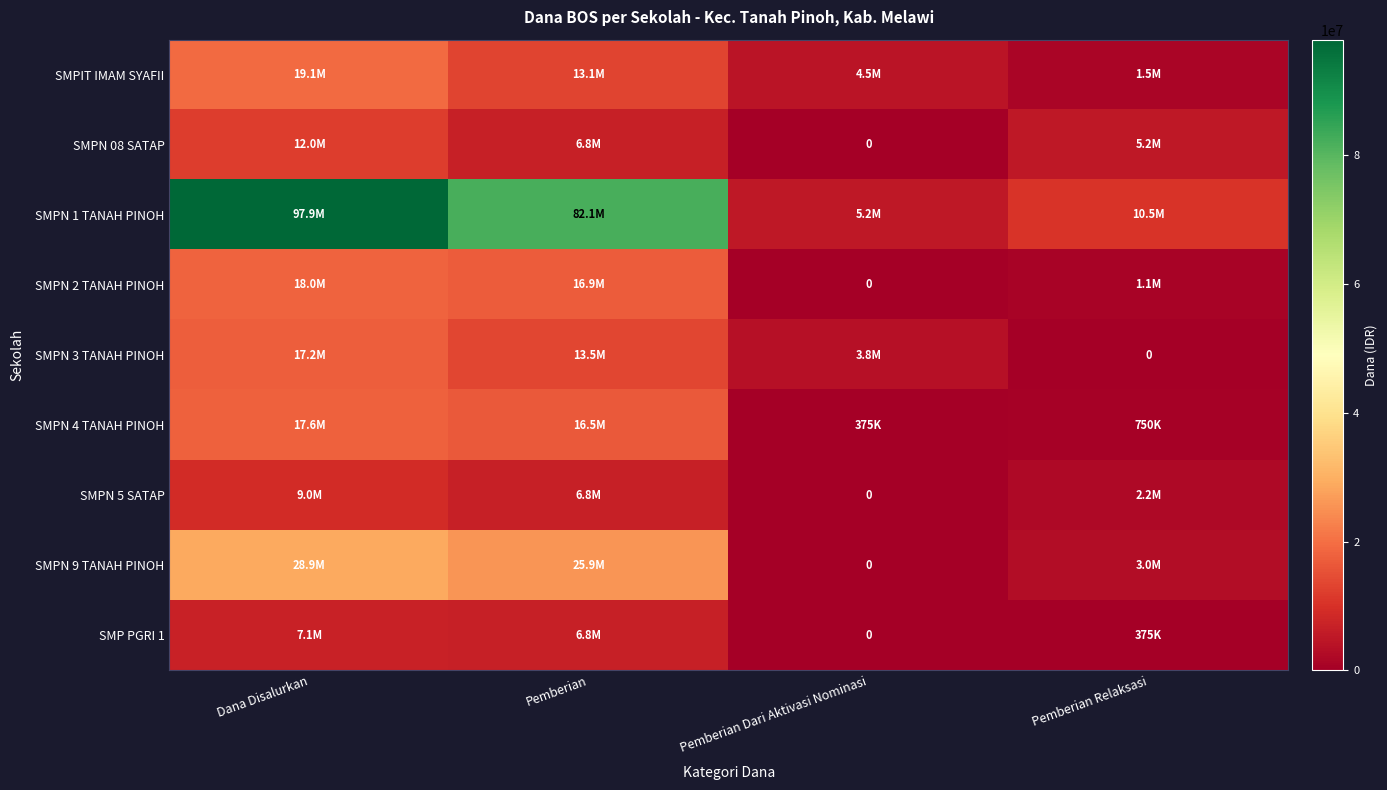

List the labels in order of SMP PGRI 1 value, largest first.

Dana Disalurkan, Pemberian, Pemberian Relaksasi, Pemberian Dari Aktivasi Nominasi